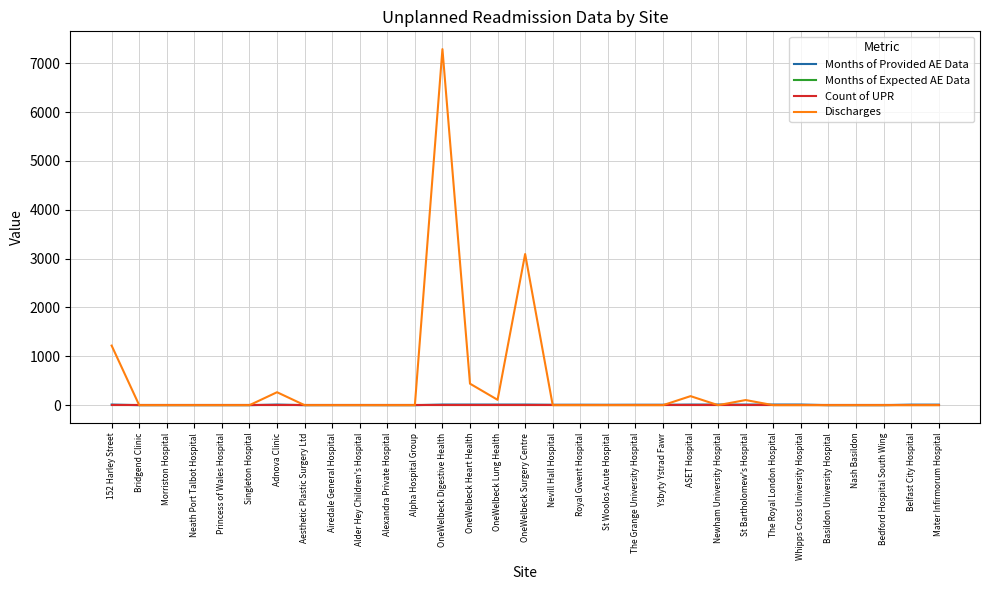

Which series has the widest spread of values?

Discharges